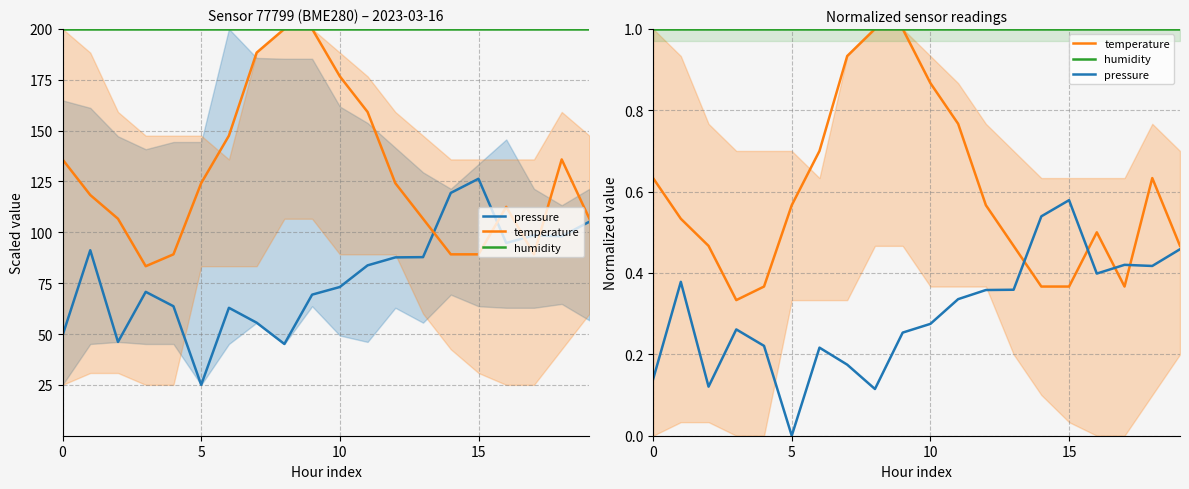

What is the difference between the highest and lowest values at 17?

0.6